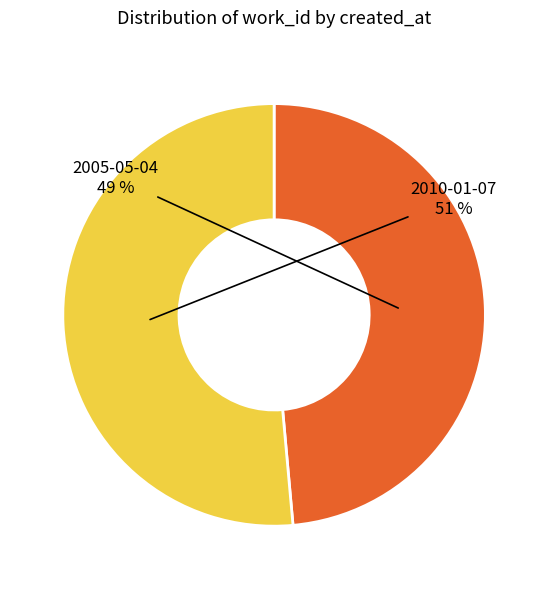

To the nearest percent, what is the average slice percentage?

50%